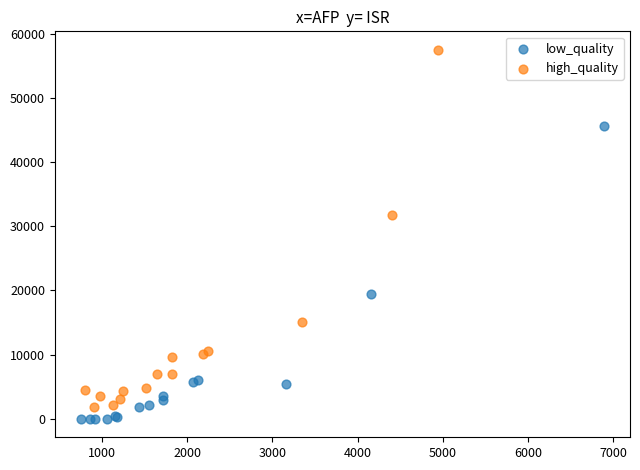

Which series has the widest spread of Y values?

high_quality